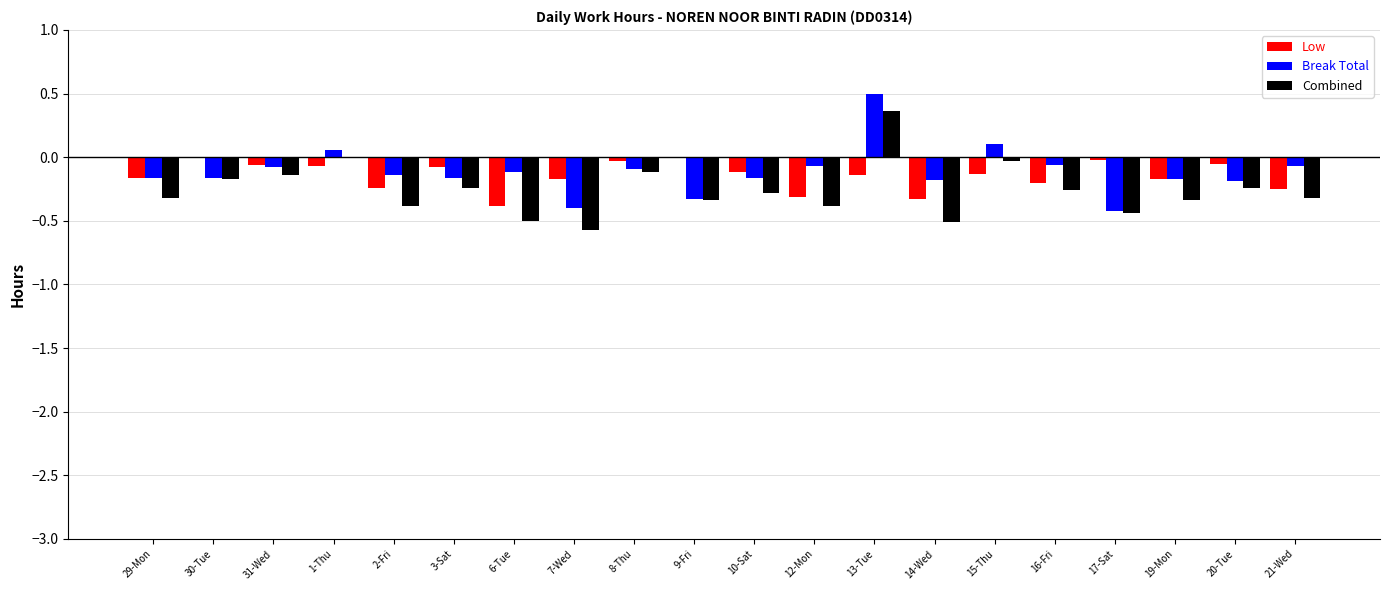

At which category does the chart reach its peak across all series?

13-Tue